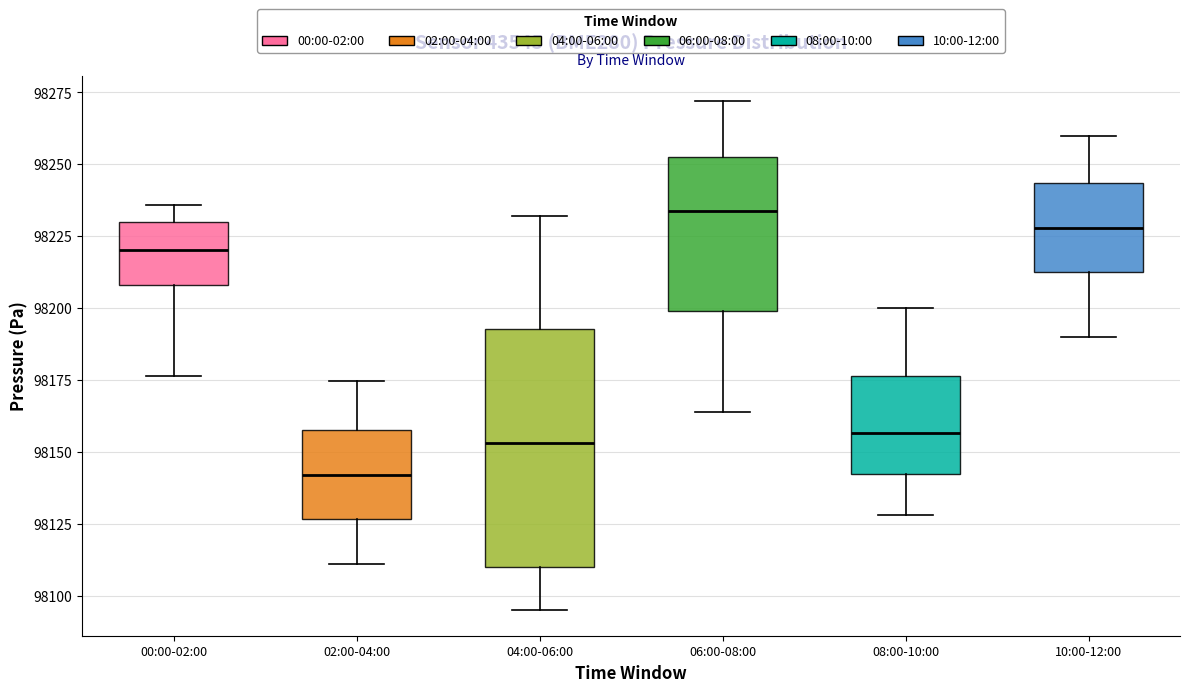

Where is the upper edge of the box for 08:00-10:00 on the y-axis? The values are not printed on the chart, so give them approximately, as read against the axis.

98175